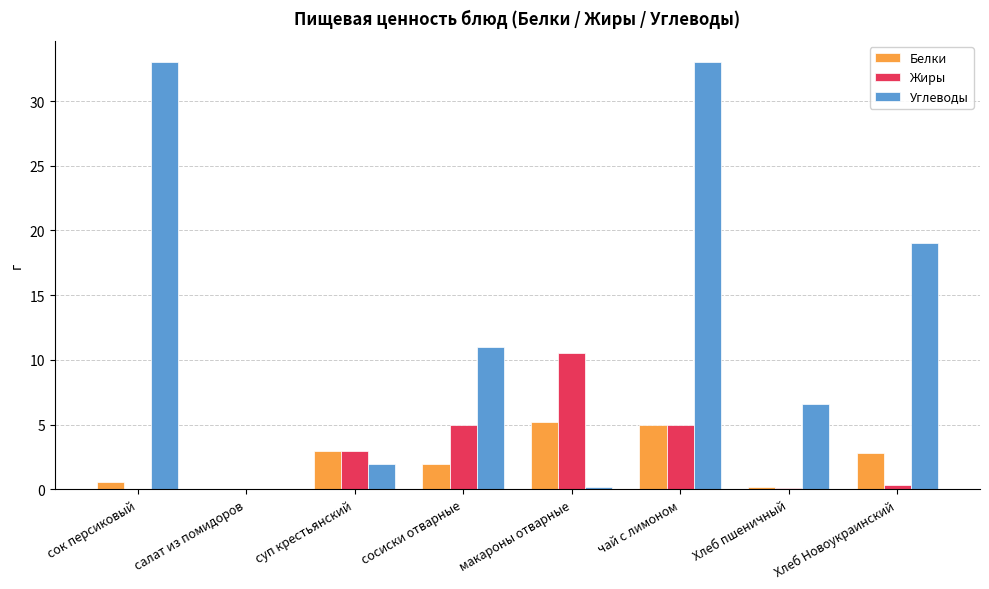

Is the value of Углеводы at суп крестьянский greater than the value of Белки at Хлеб Новоукраинский?

No